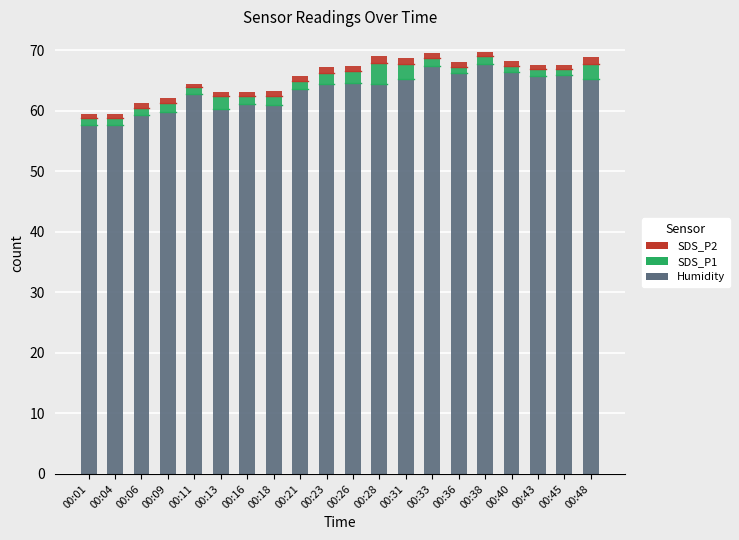

What is the difference between the maximum and minimum values in the Humidity series?

10.1